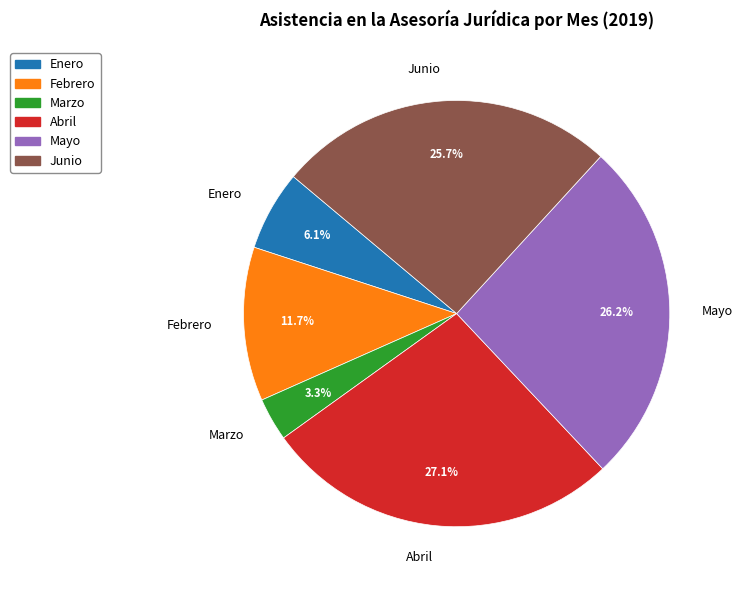

True or false: Abril accounts for 27% of the total.

True